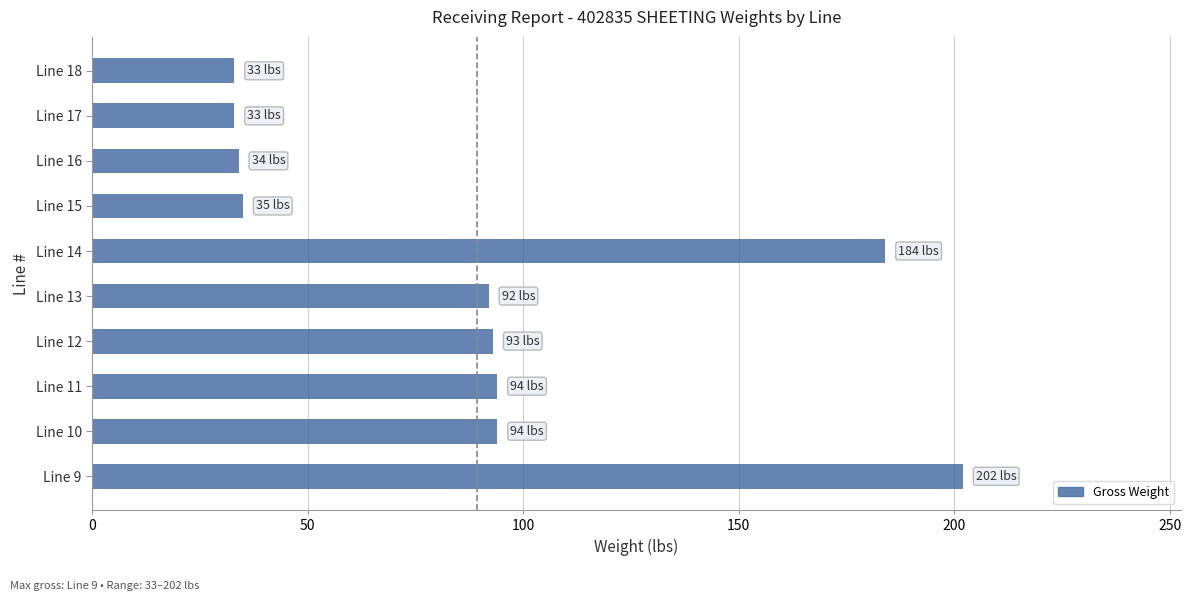

Are the bars horizontal?

Yes